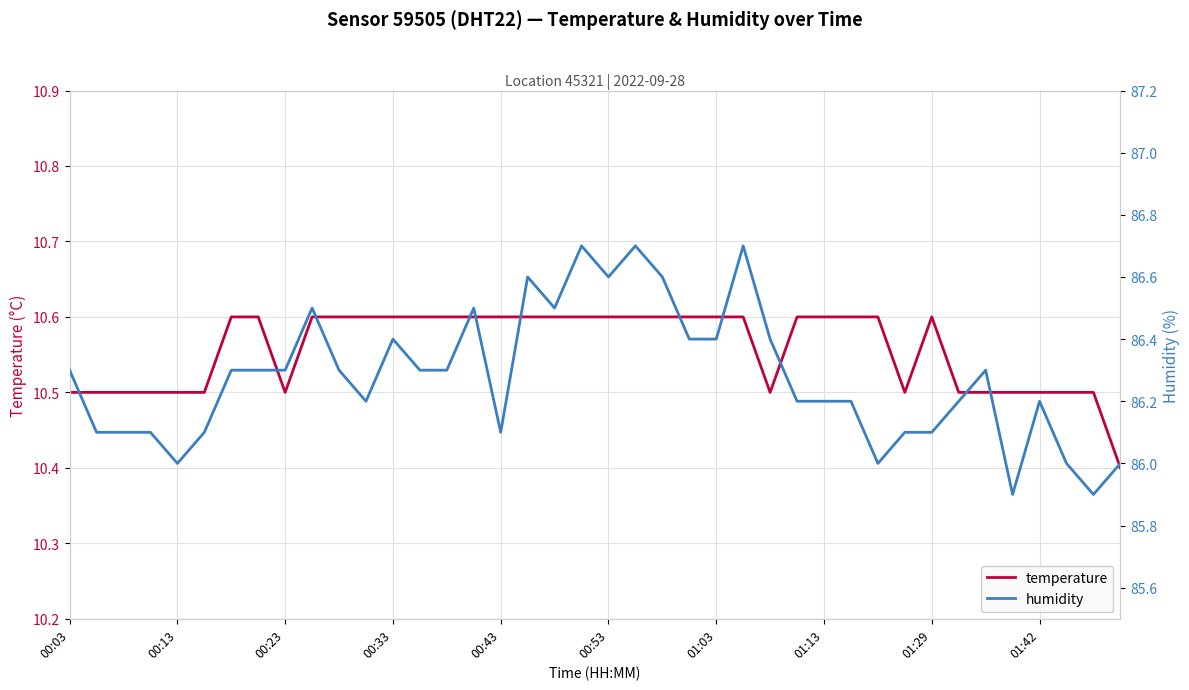

Does the chart display data point markers on the line(s)?

No